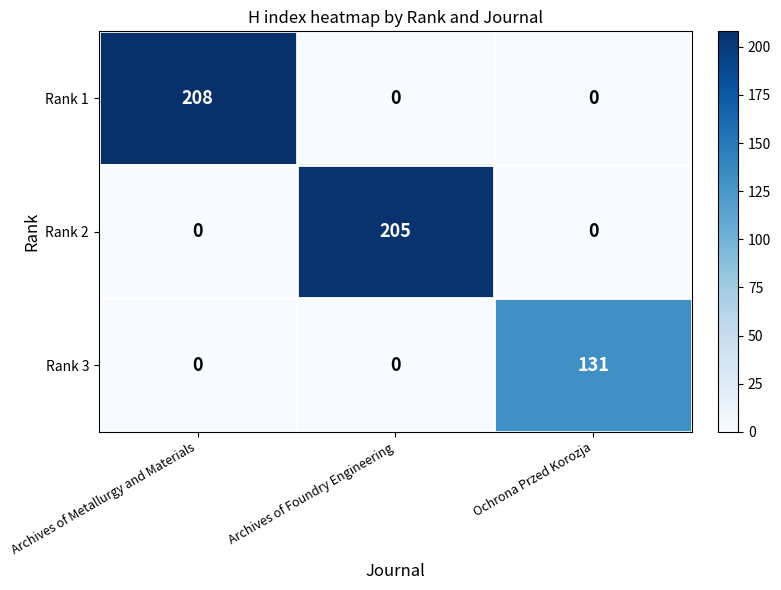

What is the sum of all Rank 2 values?

205